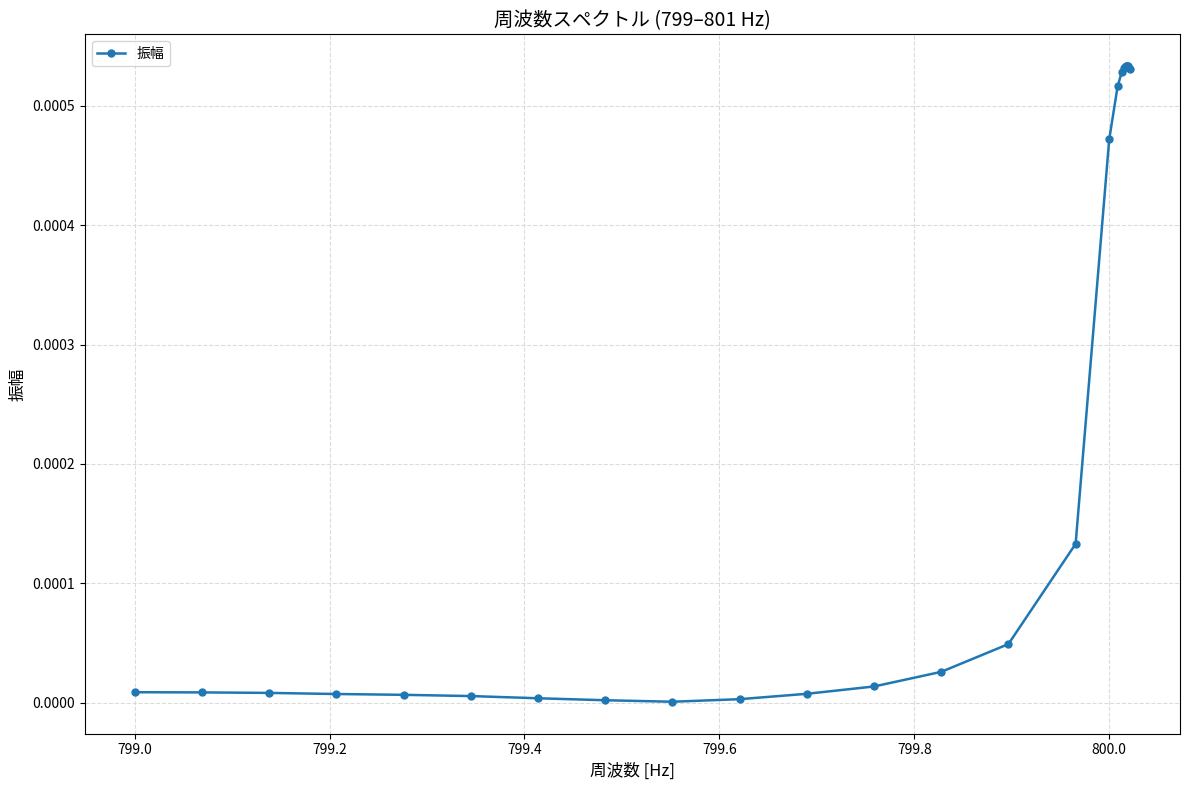

True or false: there are more than 0 points higher than both neighbors.

True